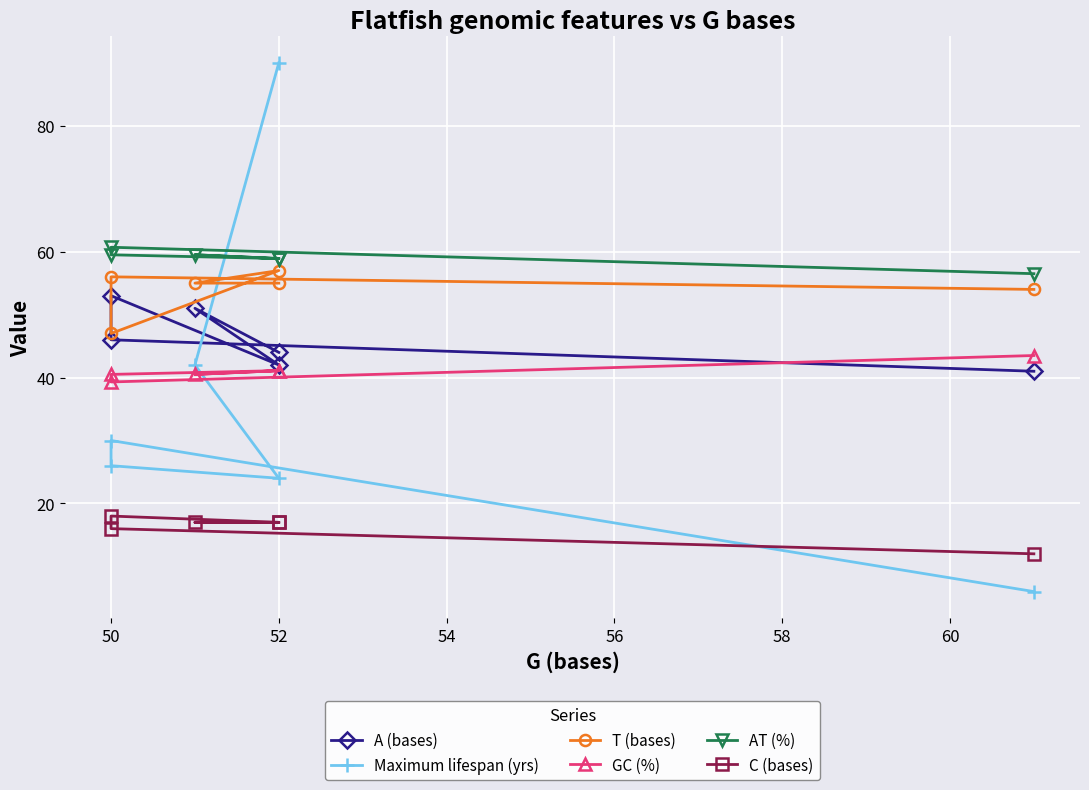

True or false: C (bases) has a value of 24.0 at 48.

False